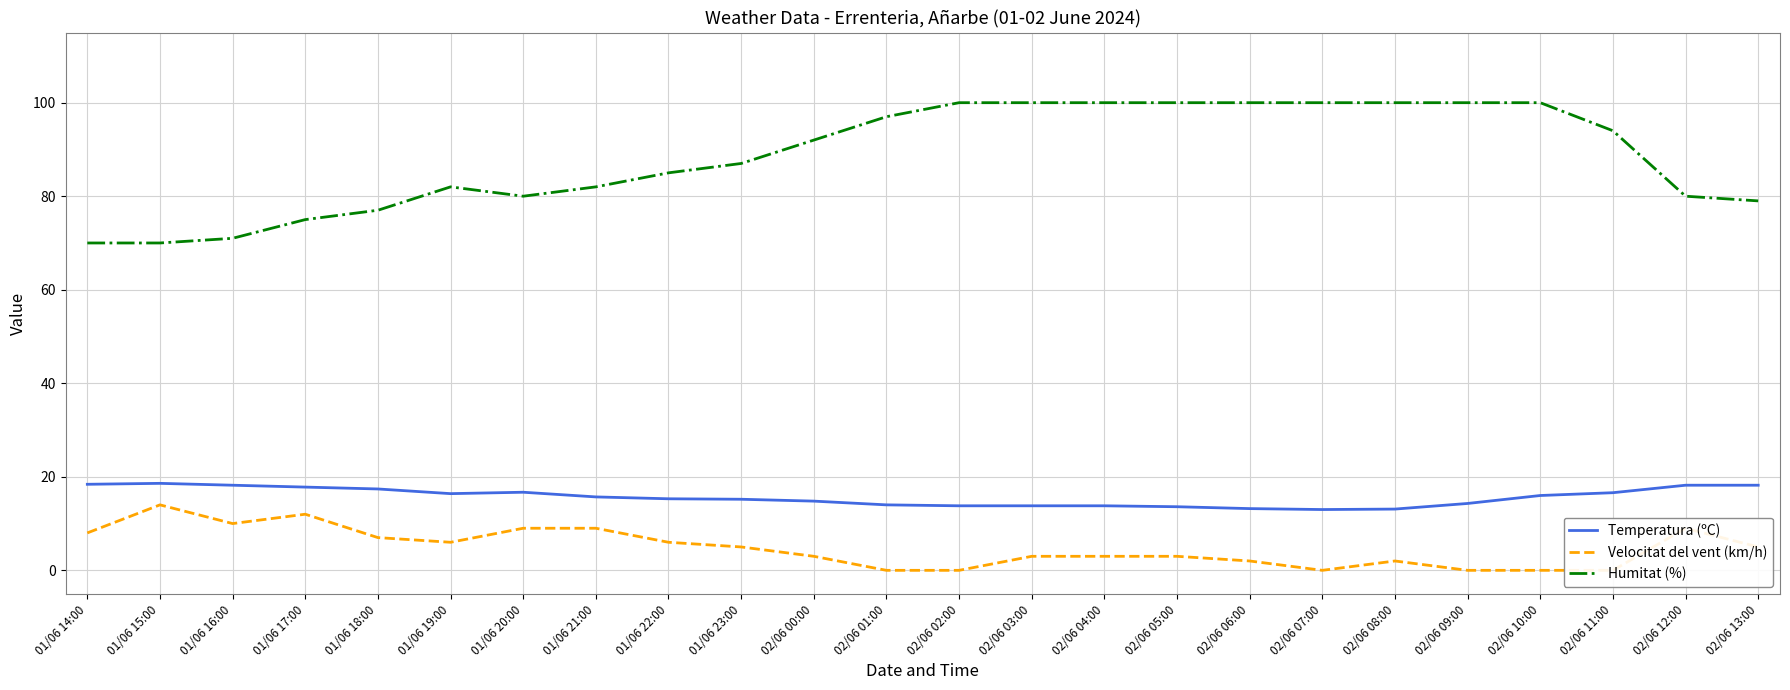

True or false: Temperatura (ºC) and Velocitat del vent (km/h) cross at least once.

False